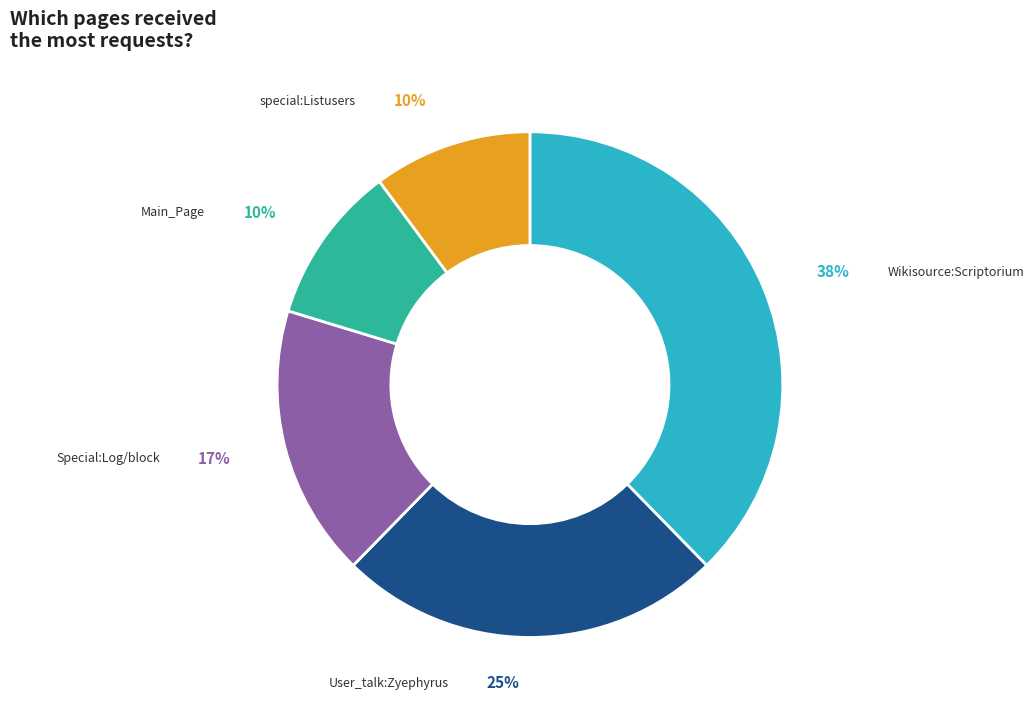

Count the number of slices in the pie.

5